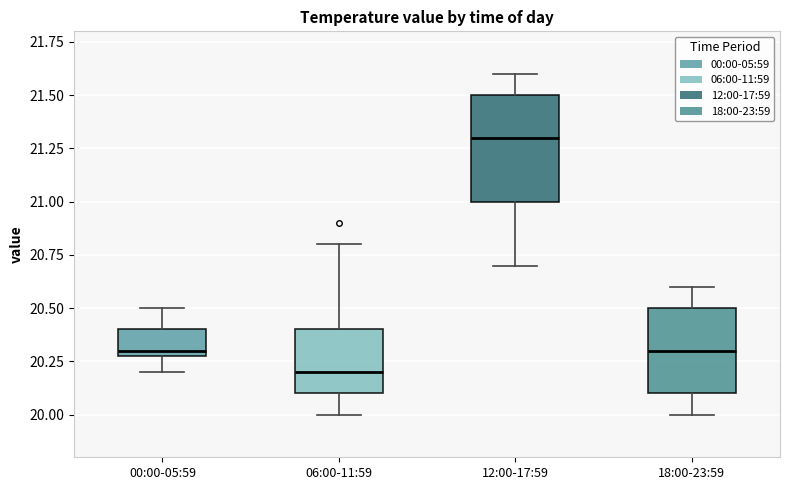

Reading left to right, transcribe this box plot: for each box, give where its median line is, the range the box spans, and where its two whiskers end, as read against the y-axis. The values are not printed on the chart, so give them approximately, as read against the axis.

00:00-05:59: median 20.3 (just above the box's lower edge), box 20.3 to 20.4, whiskers 20.2 to 20.5
06:00-11:59: median 20.2, box 20.1 to 20.4, whiskers 20.0 to 20.8
12:00-17:59: median 21.3, box 21.0 to 21.5, whiskers 20.7 to 21.6
18:00-23:59: median 20.3, box 20.1 to 20.5, whiskers 20.0 to 20.6